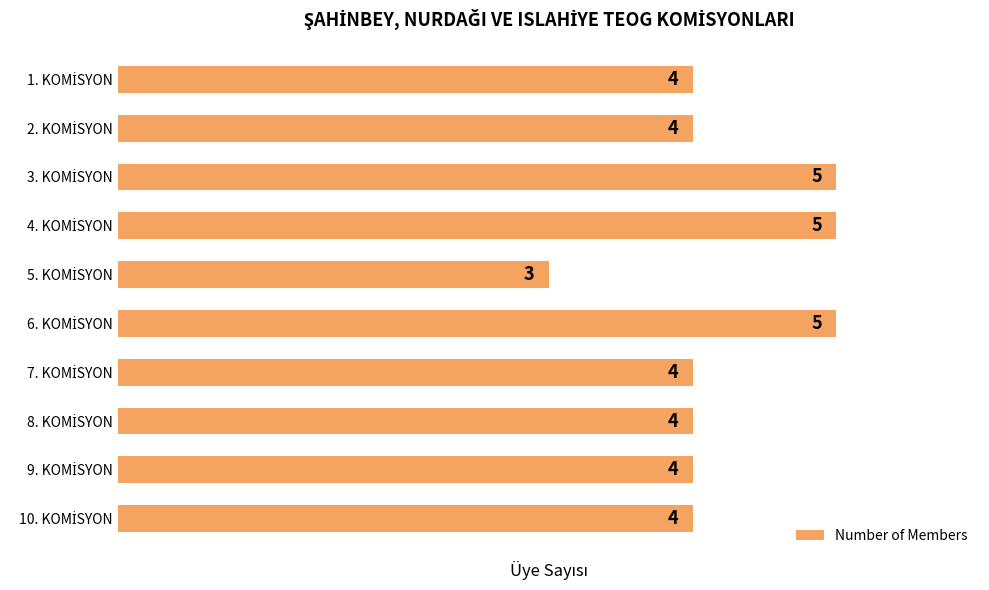

What is the smallest value displayed?

3